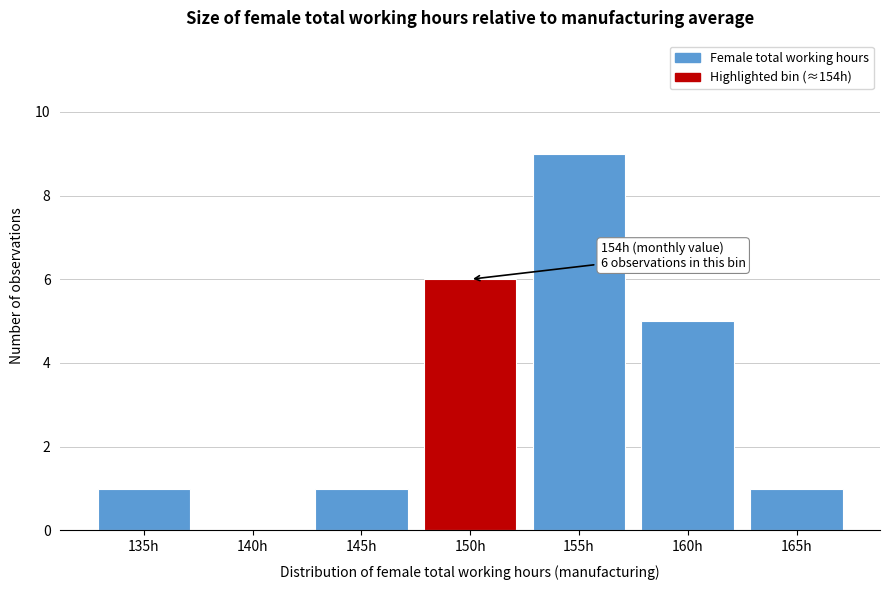

Reading left to right, extract all data points from this chart.

135h=1	140h=0	145h=1	150h=6	155h=9	160h=5	165h=1